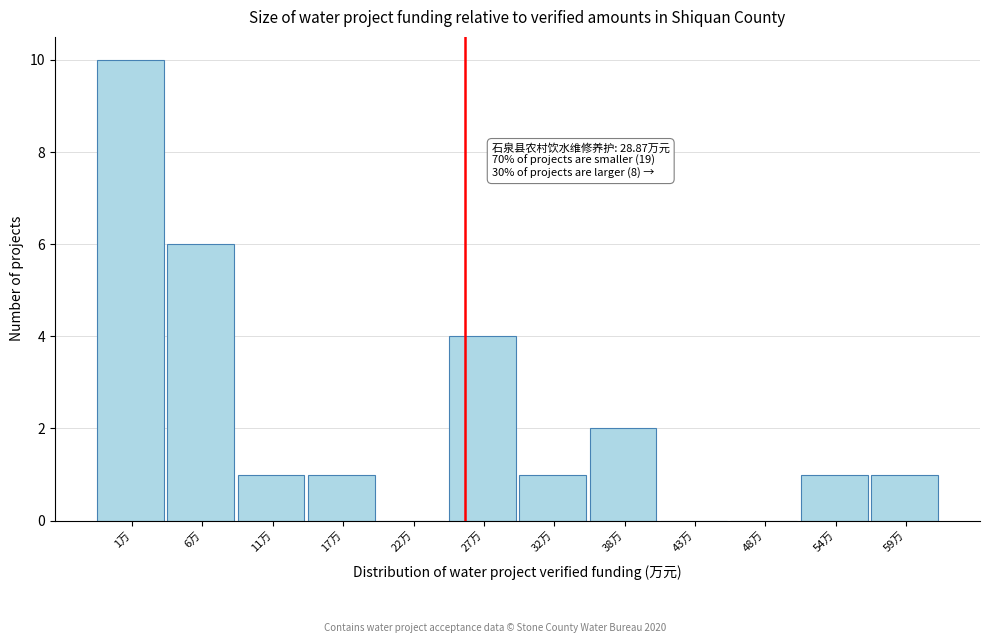

Reading left to right, list all the values displayed in this chart.

1万=10	6万=6	11万=1	17万=1	22万=0	27万=4	32万=1	38万=2	43万=0	48万=0	54万=1	59万=1